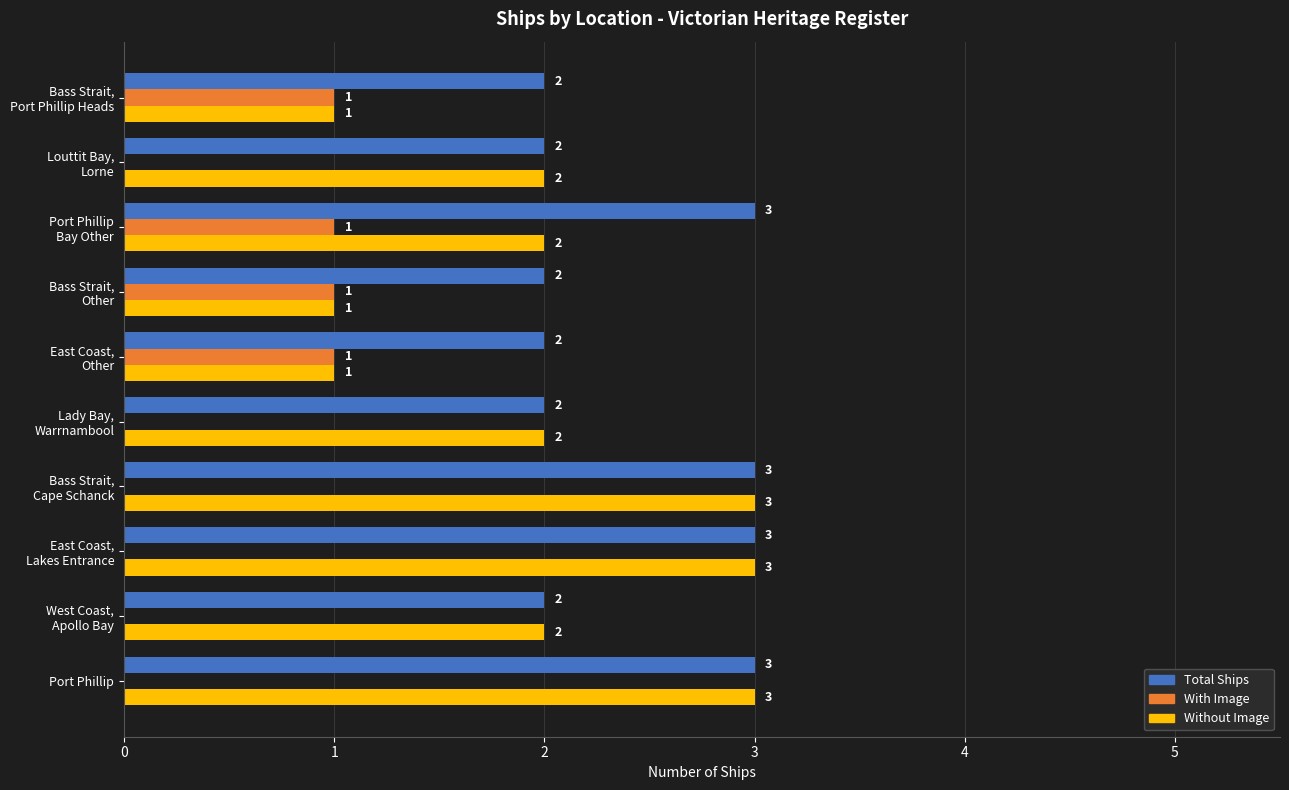

Which series has the largest total across all categories?

Total Ships